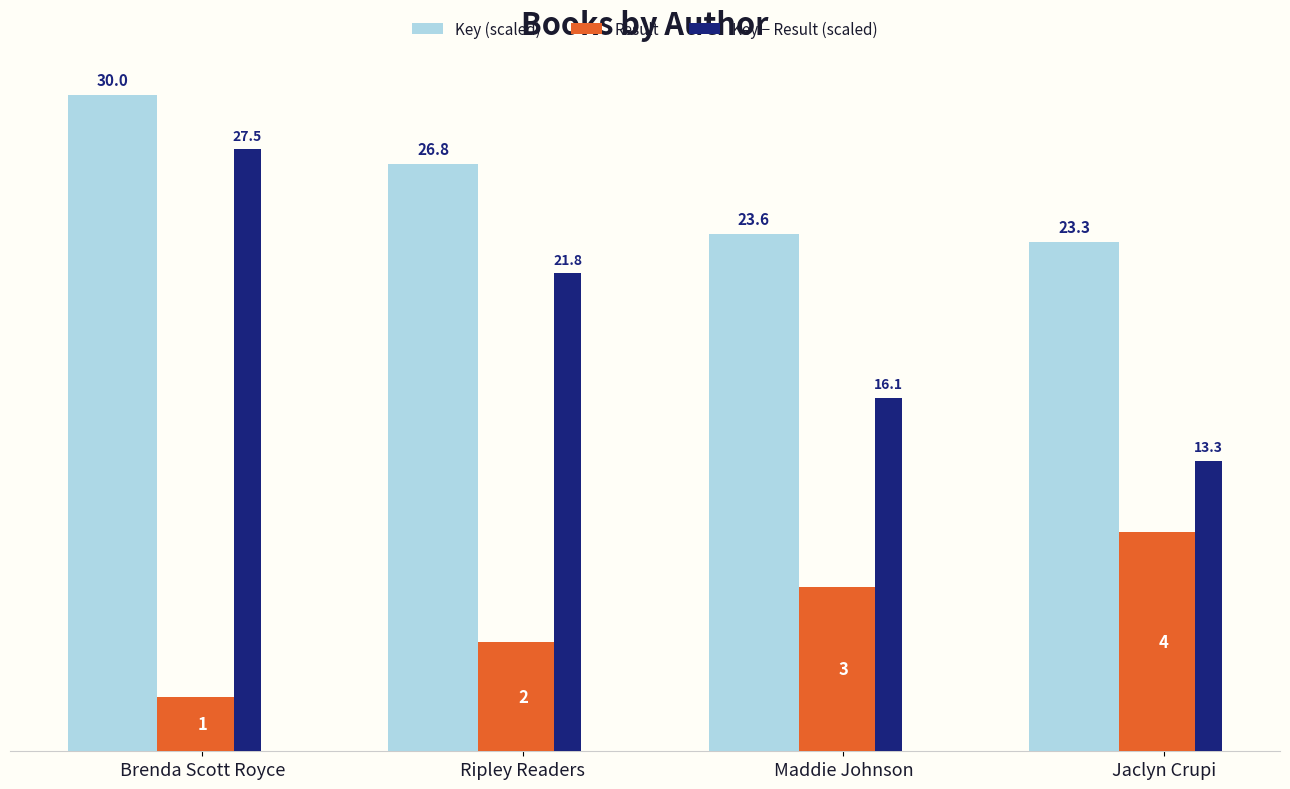

What is the smallest value displayed?

2.5